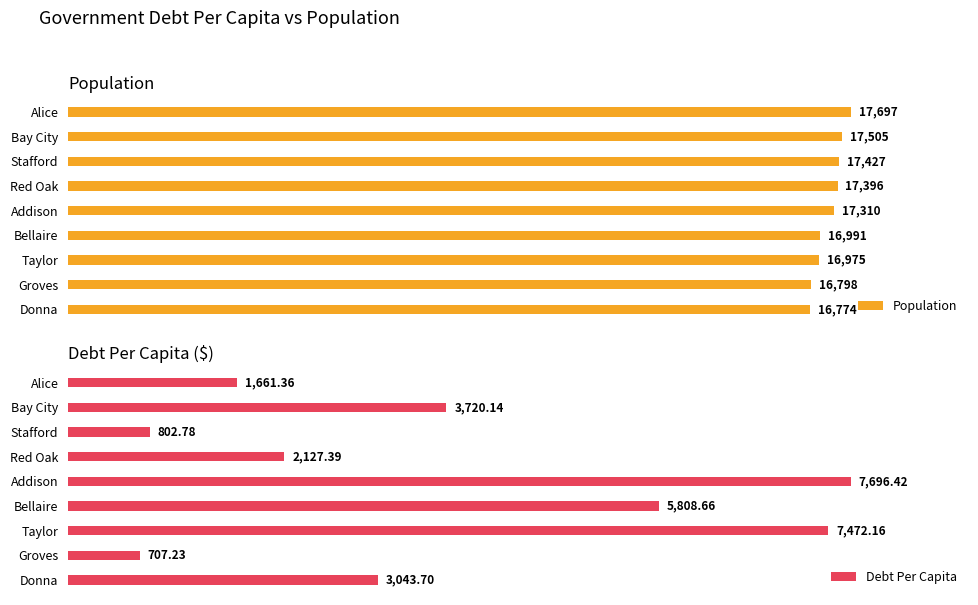

How many bars are there in each group?

2